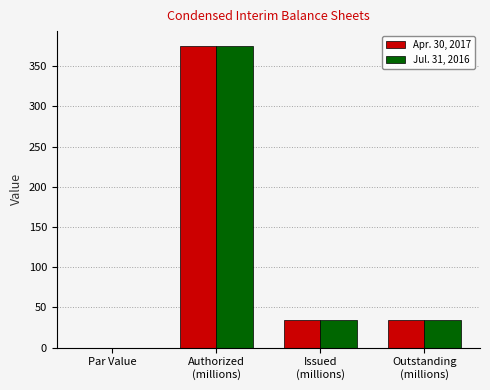

Is it true that Jul. 31, 2016 equals 0.0 at Par Value?

True